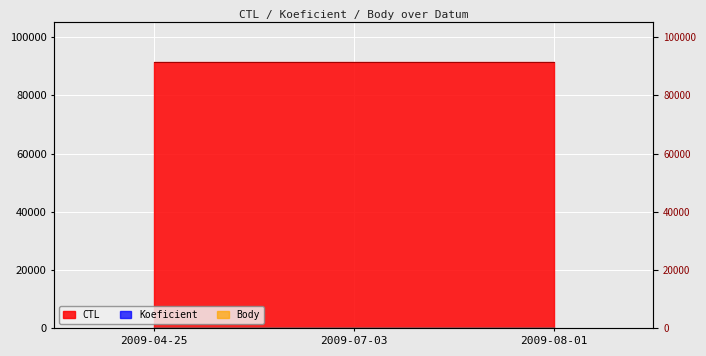

The value of CTL at 2009-08-01 is 91413.0. True or false?

True